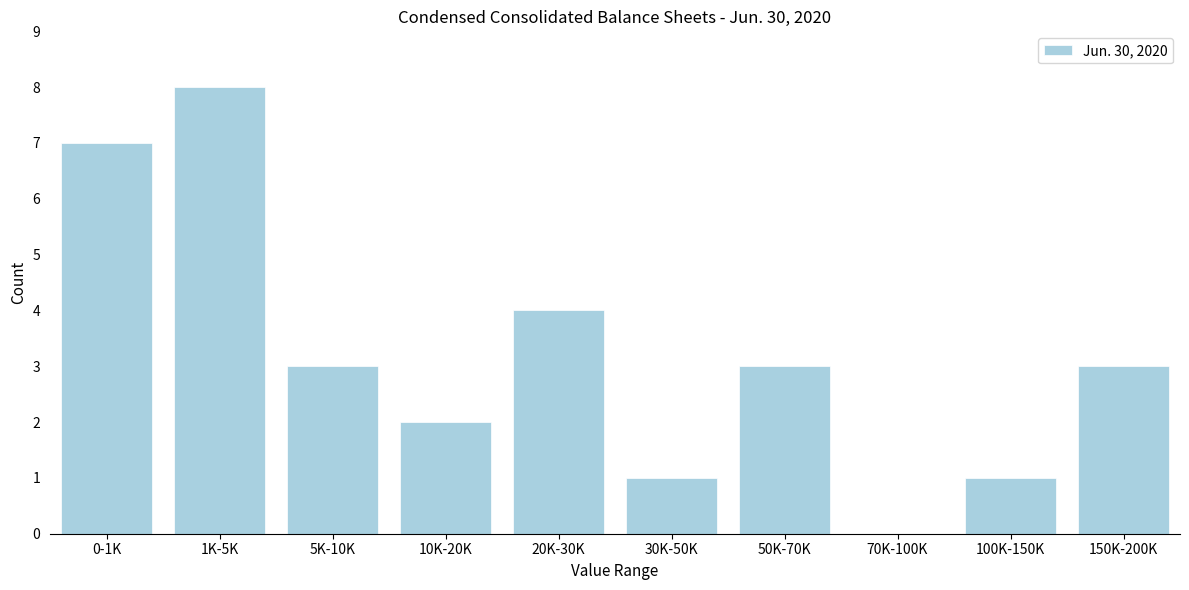

Reading left to right, what are all the values shown in this chart?

0-1K=7	1K-5K=8	5K-10K=3	10K-20K=2	20K-30K=4	30K-50K=1	50K-70K=3	70K-100K=0	100K-150K=1	150K-200K=3